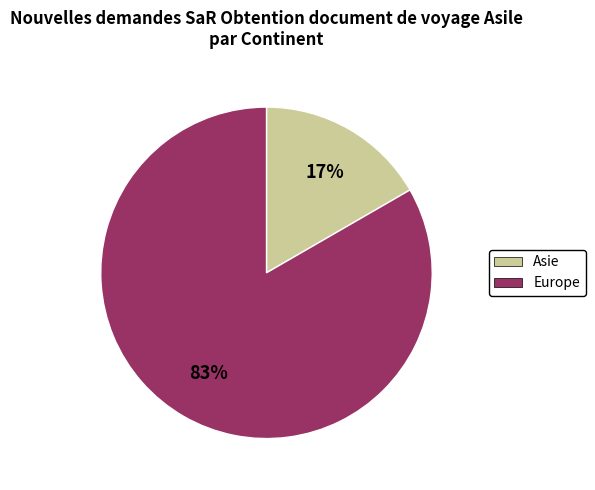

How many segments does this pie chart have?

2